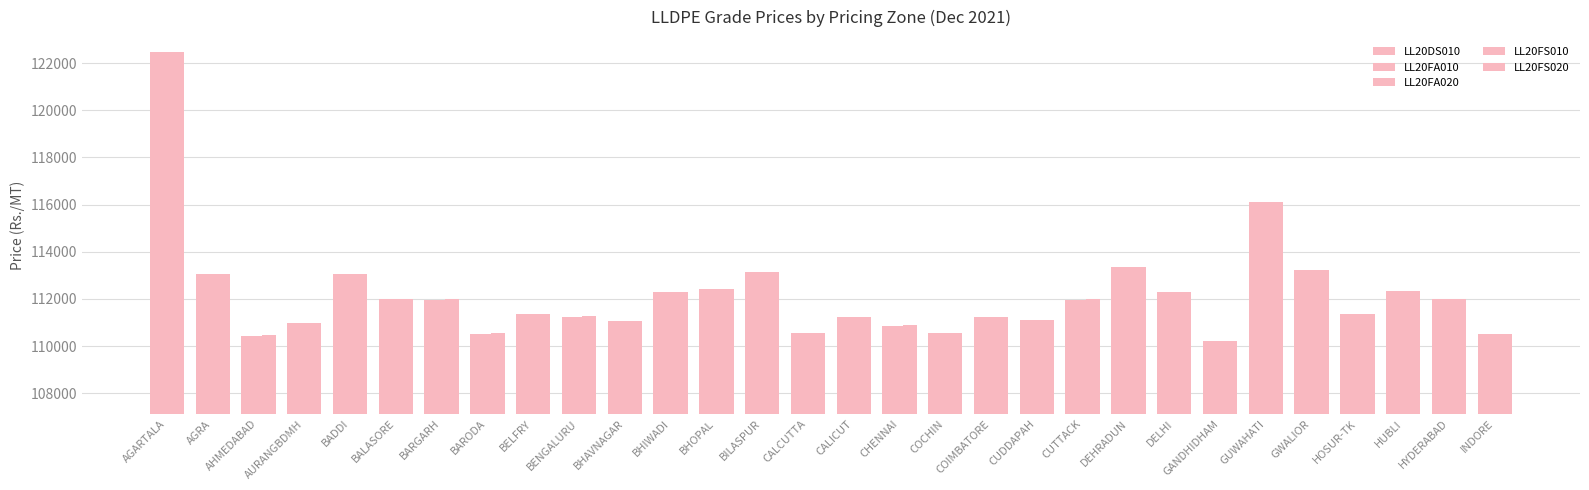

Does the chart contain stacked bars?

No